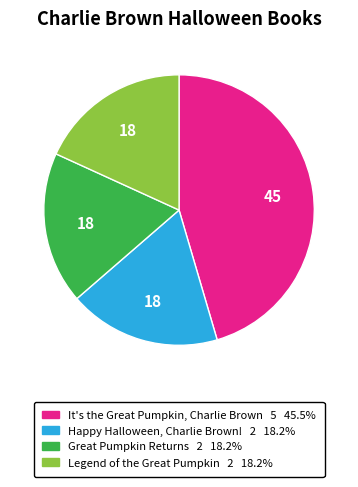

Count the number of slices in the pie.

4